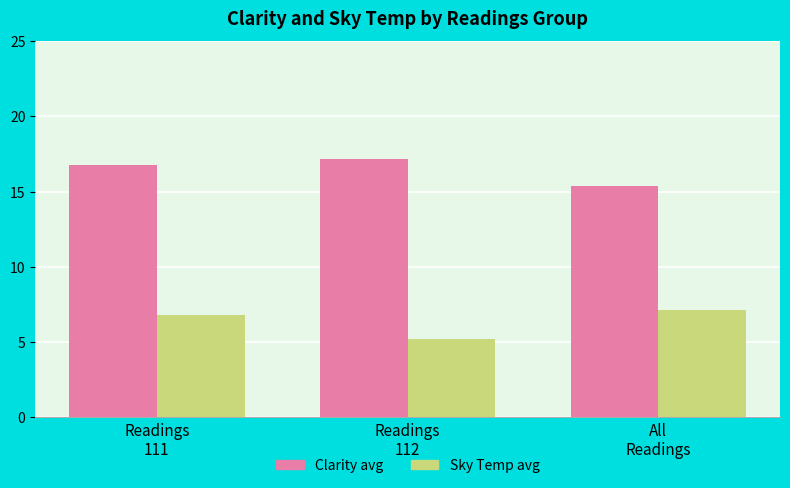

What is the minimum value shown in the chart?

5.2